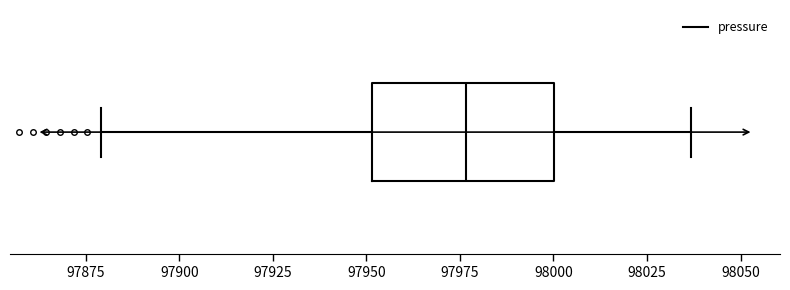

Transcribe this box plot: give where the median line is, the range the box spans, and where the two whiskers end, as read against the x-axis. The values are not printed on the chart, so give them approximately, as read against the axis.

median 97975, box 97950 to 98000, whiskers 97880 to 98035